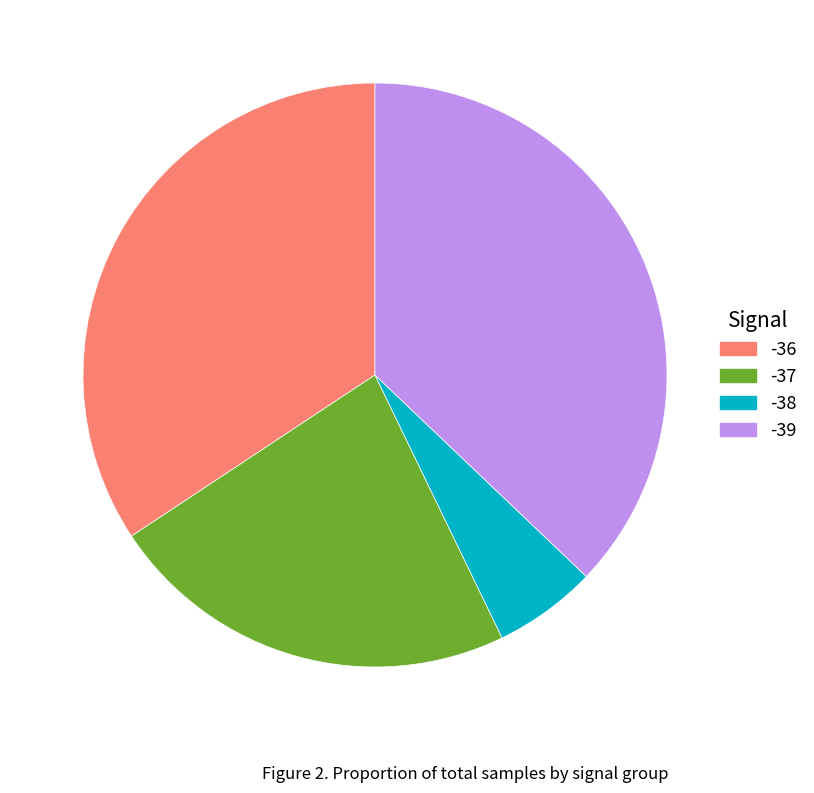

Is there any slice that represents more than half of the pie?

No